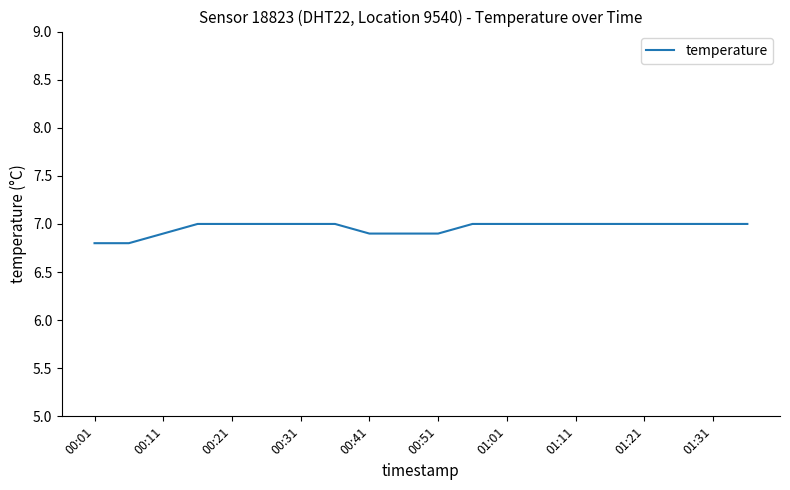

What is the maximum value shown in the chart?

7.0